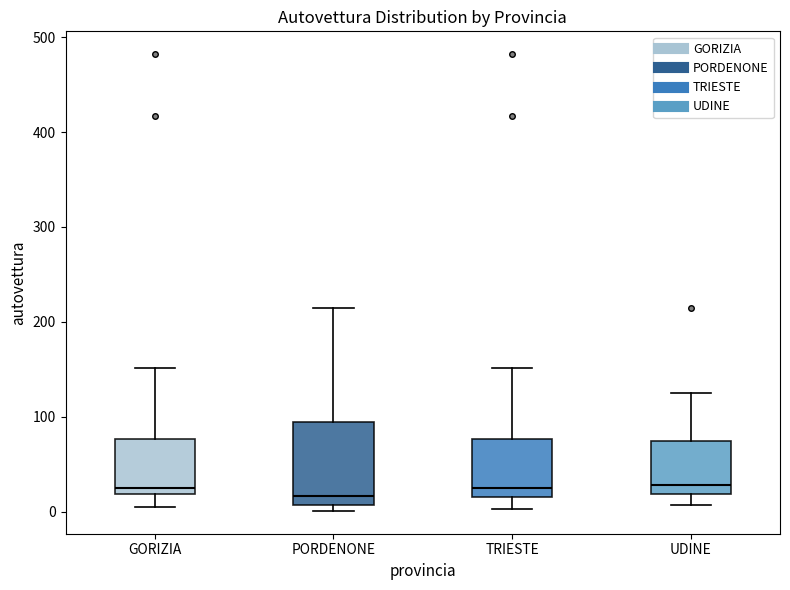

Reading left to right, transcribe this box plot: for each box, give where its median line is, the range the box spans, and where its two whiskers end, as read against the y-axis. The values are not printed on the chart, so give them approximately, as read against the axis.

GORIZIA: median 30, box 20 to 80, whiskers 10 to 150
PORDENONE: median 20, box 10 to 100, whiskers 0 to 220
TRIESTE: median 30, box 20 to 80, whiskers 0 to 150
UDINE: median 30, box 20 to 80, whiskers 10 to 130